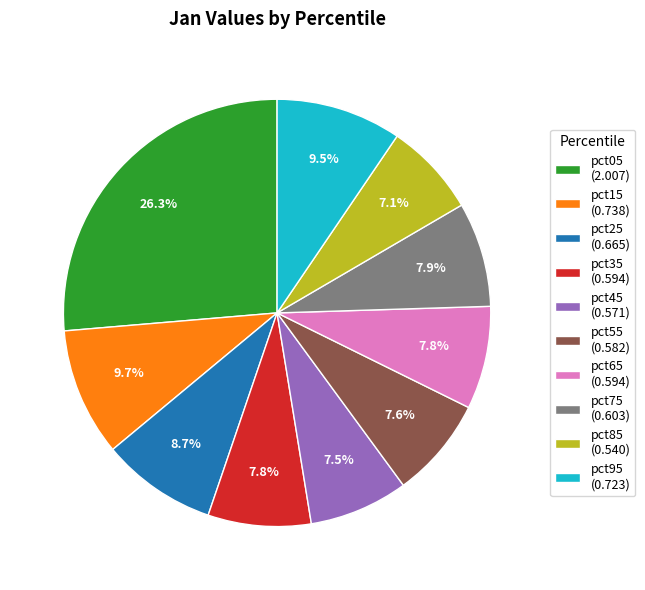

Is there any slice that represents more than half of the pie?

No